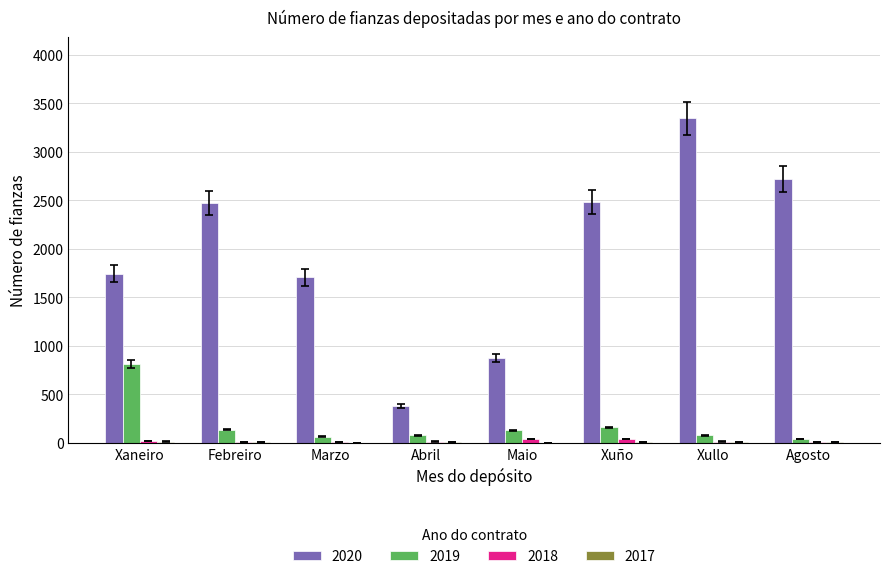

True or false: 2020 has a value of 1743 at Xaneiro.

True